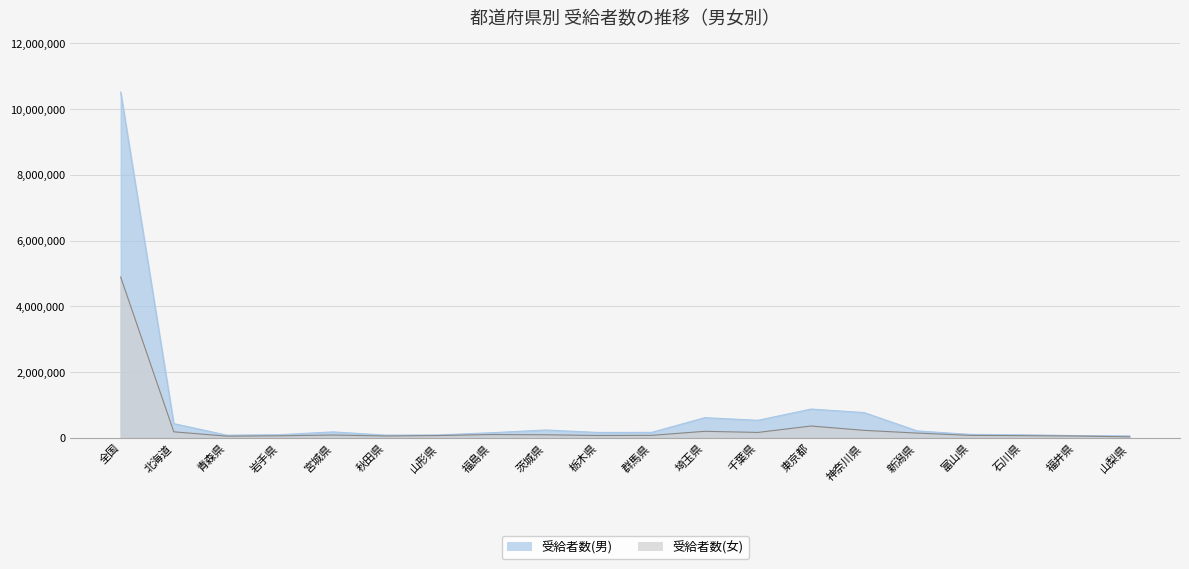

Which label corresponds to the smallest value in the chart?

山梨県